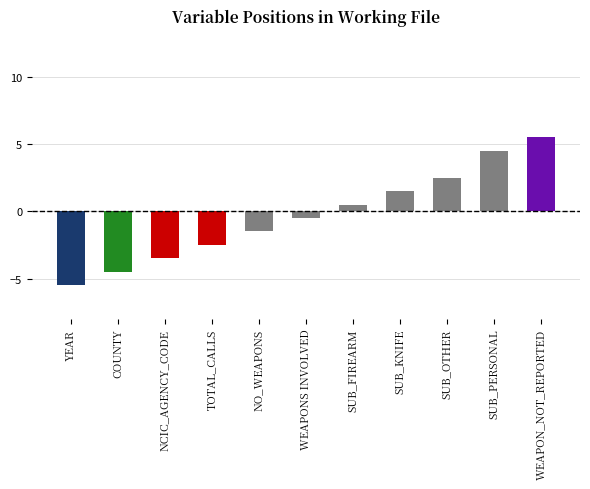

Rank the categories by value from lowest to highest.

YEAR, COUNTY, NCIC_AGENCY_CODE, TOTAL_CALLS, NO_WEAPONS, WEAPONS INVOLVED, SUB_FIREARM, SUB_KNIFE, SUB_OTHER, SUB_PERSONAL, WEAPON_NOT_REPORTED